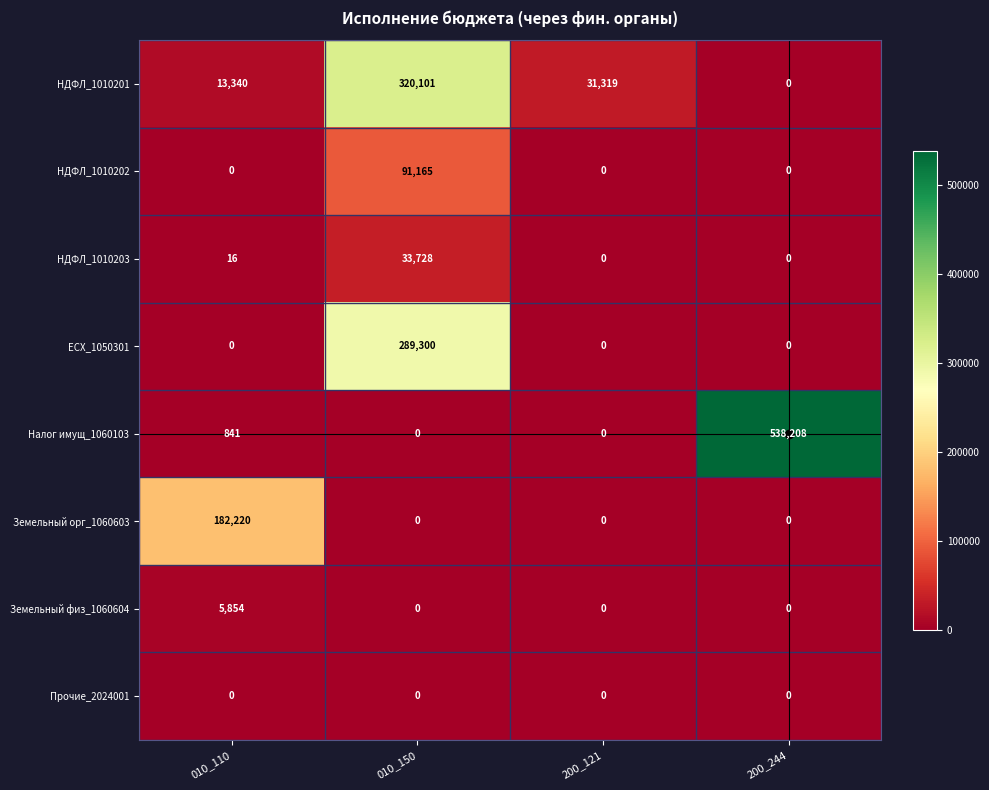

At which category is the sum across all series the highest?

010_150